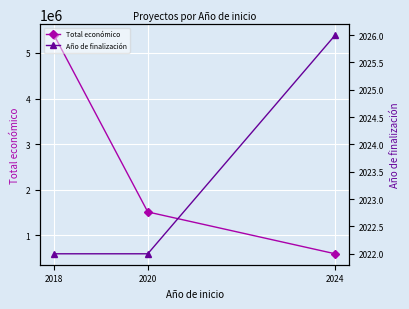

Which series has the largest range (max minus min)?

Total económico